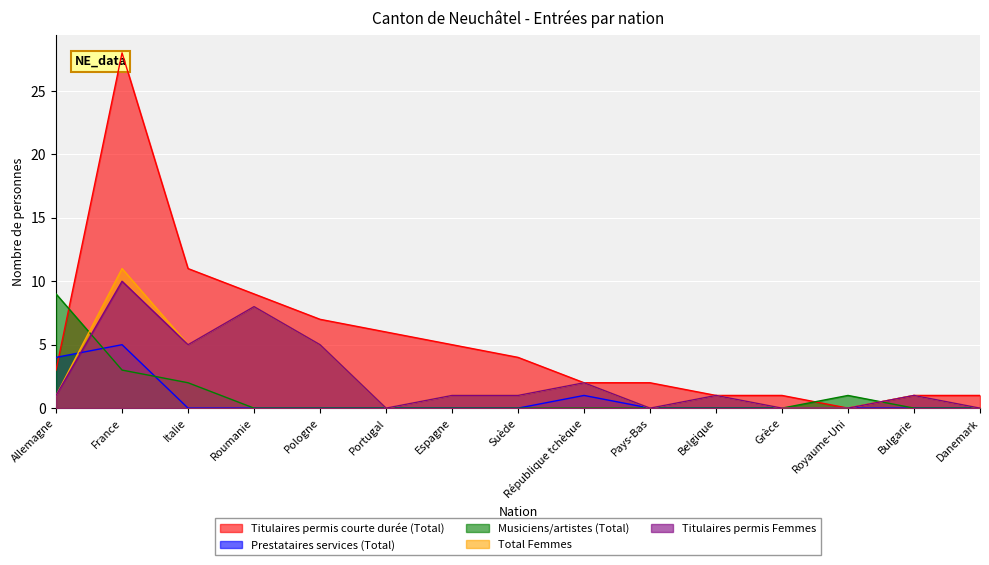

True or false: Titulaires permis courte durée (Total) has more than 1 interior local peaks.

False